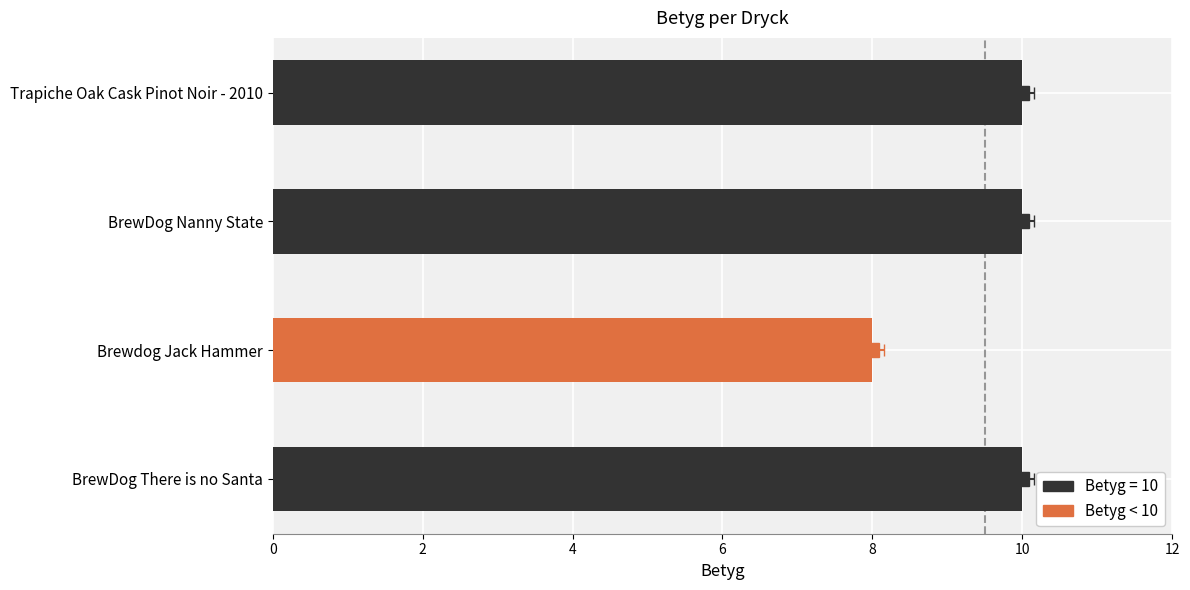

What is the approximate value at Trapiche Oak Cask Pinot Noir - 2010?

10